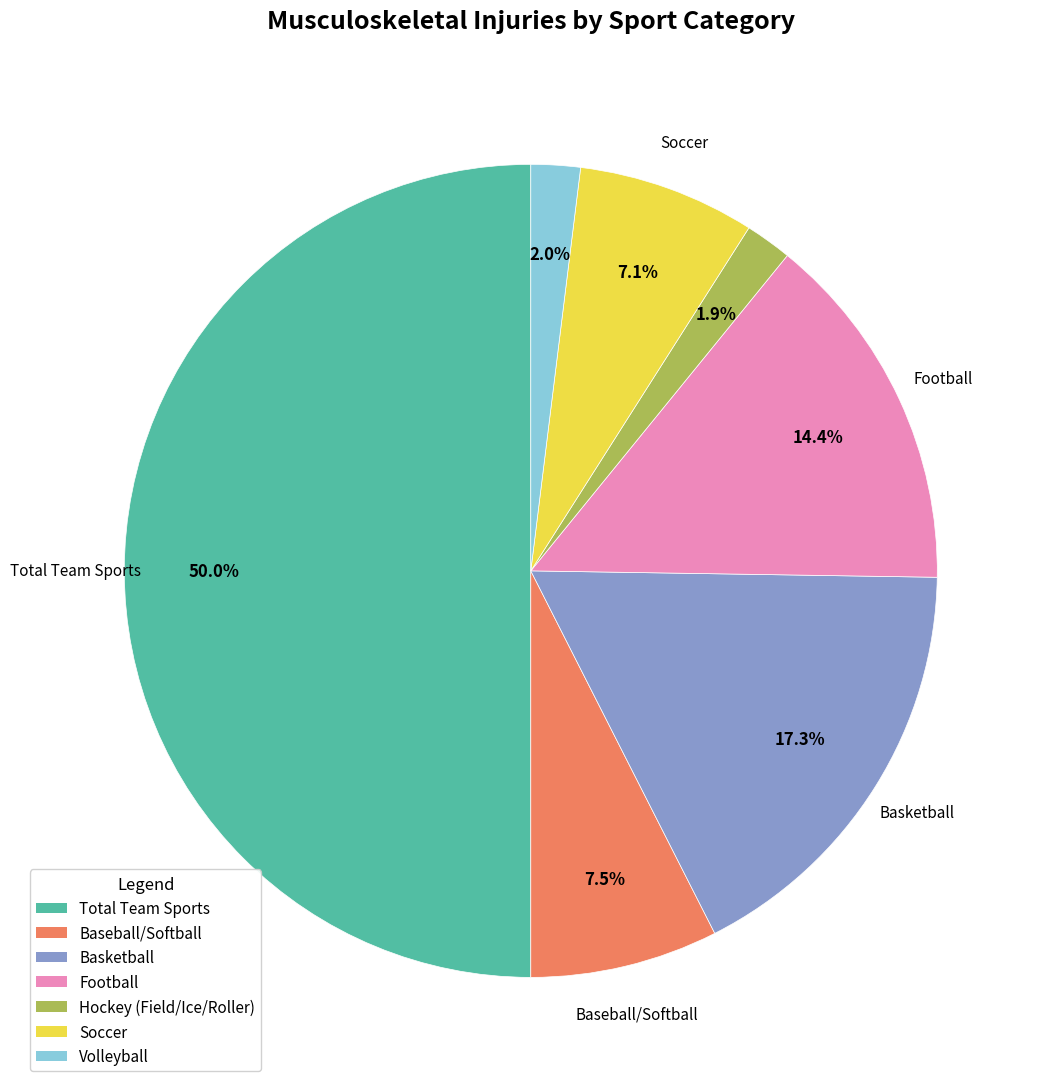

Approximately how many times larger is the value at Basketball compared to Soccer?

2.4